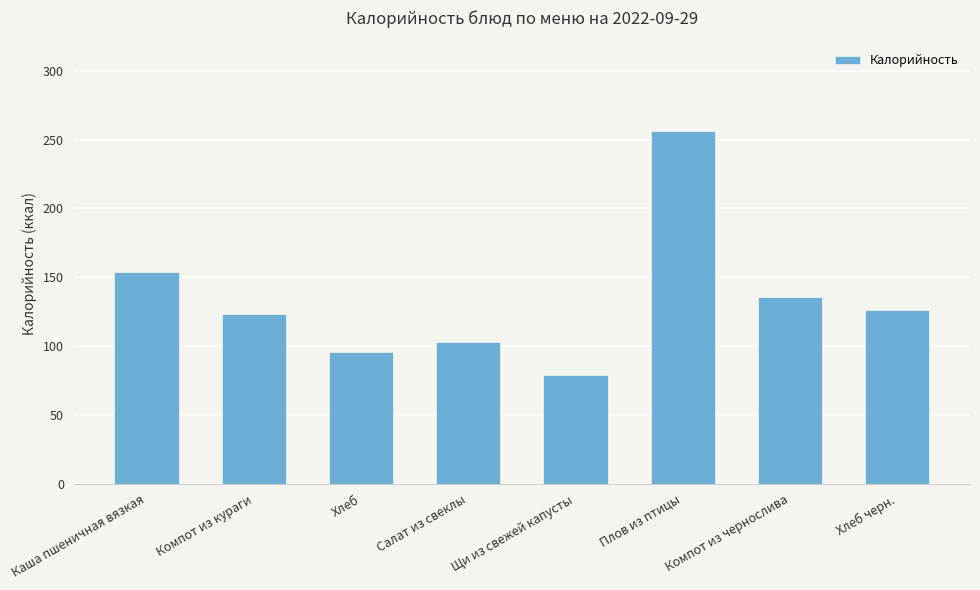

Between Компот из кураги and Хлеб черн., which is larger?

Хлеб черн.